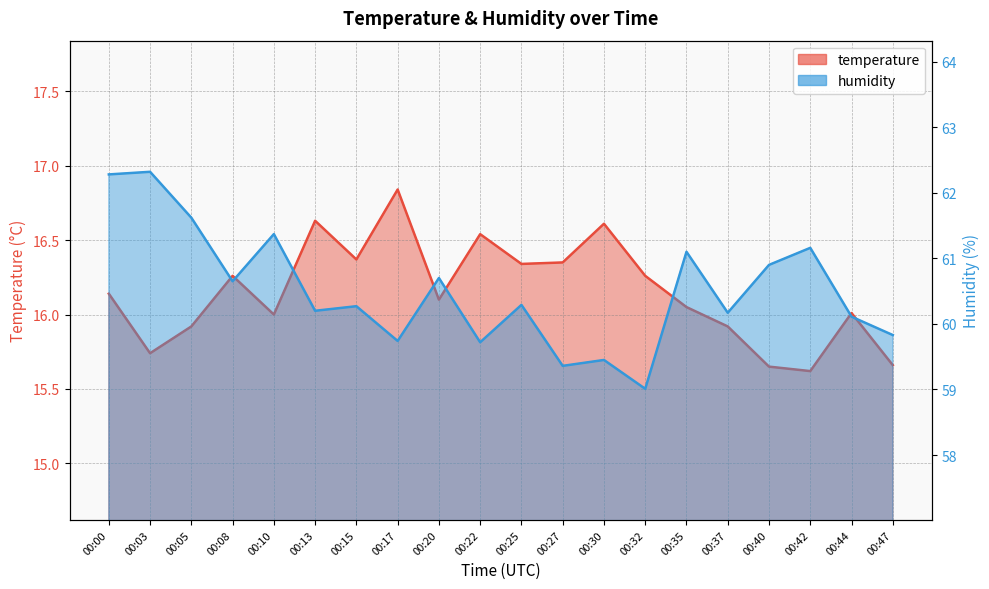

How many data points does each series have?

20